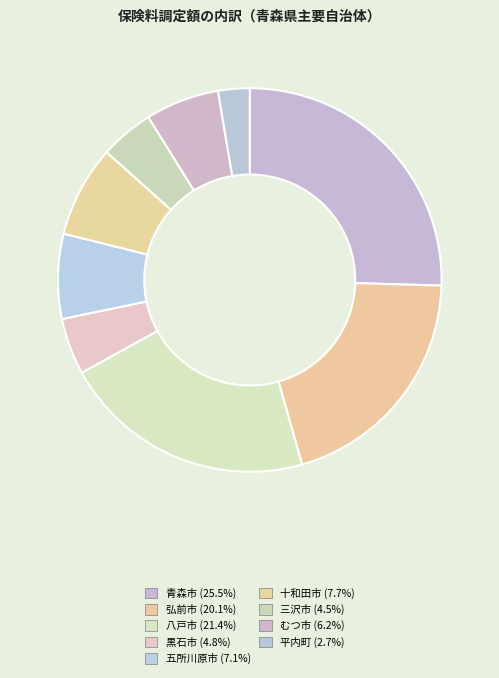

To the nearest percent, what portion does 八戸市 represent?

21%